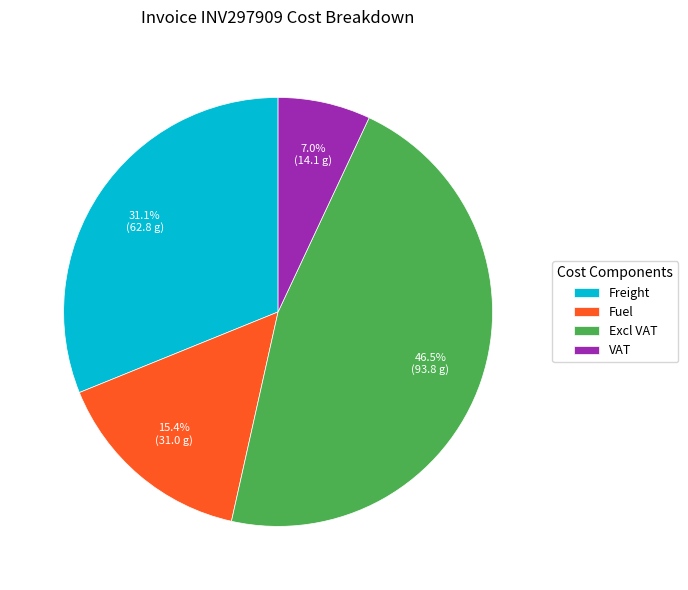

To the nearest percent, what is the difference between the Freight and VAT slice percentages?

24%